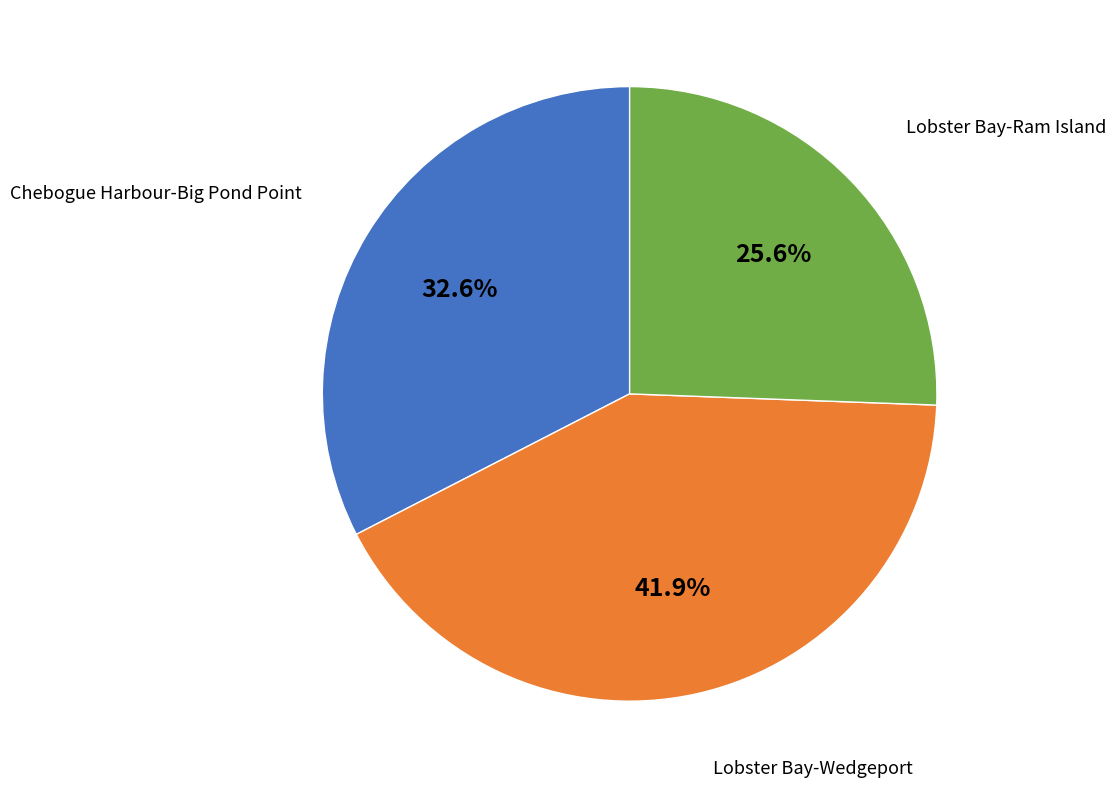

How many slices are in this pie chart?

3